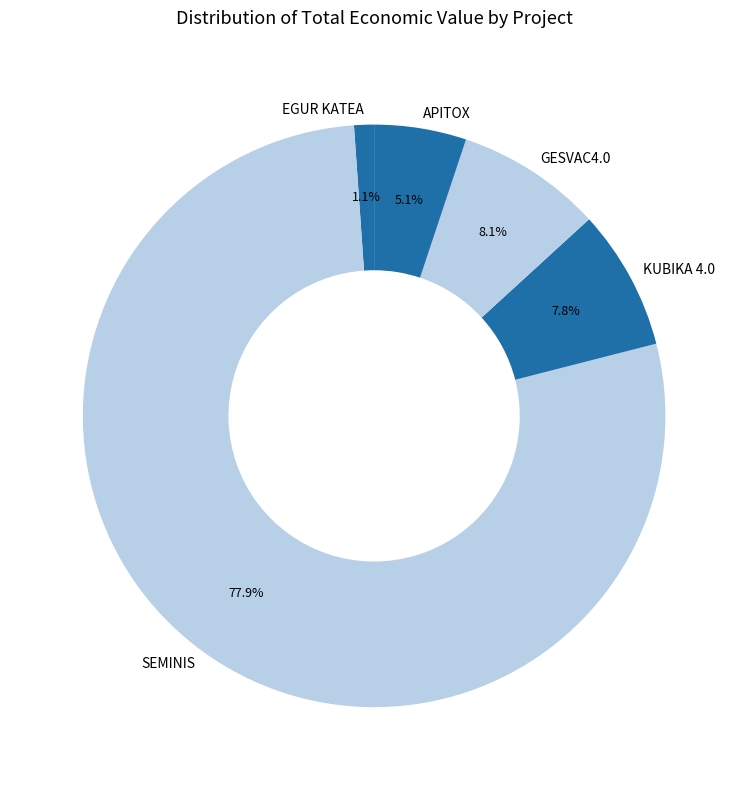

Is it true that EGUR KATEA is 12% of the pie?

False